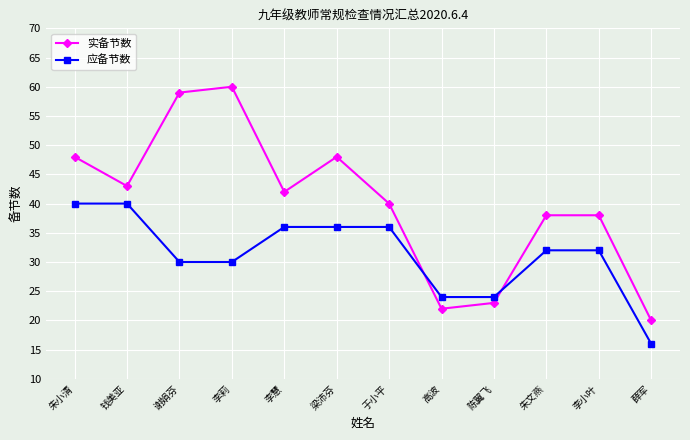

At which category is the sum across all series the highest?

李莉